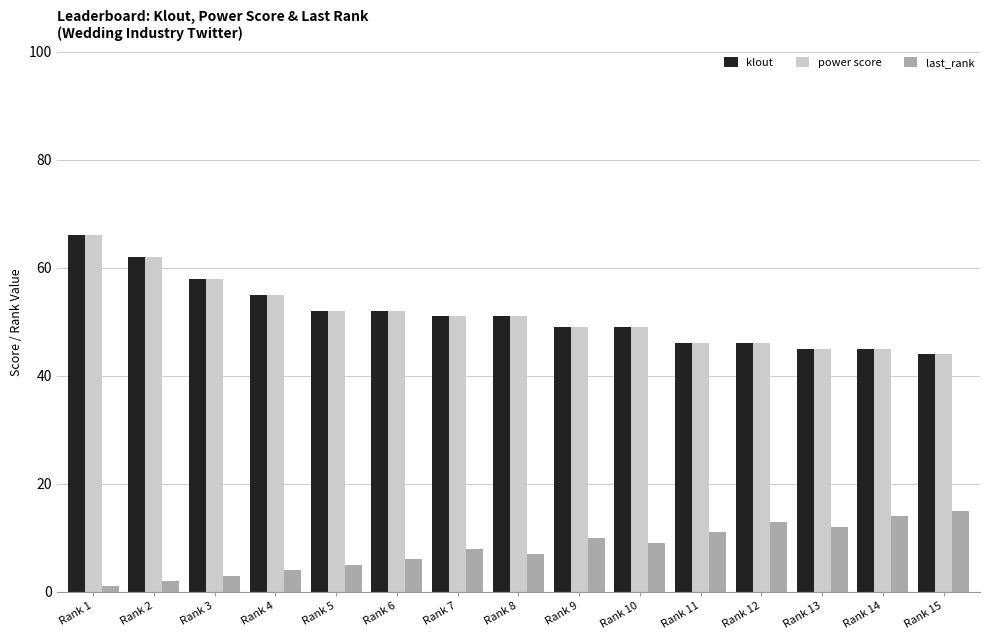

Reading right to left, list all the values displayed in this chart.

klout: Rank 15=44	Rank 14=45	Rank 13=45	Rank 12=46	Rank 11=46	Rank 10=49	Rank 9=49	Rank 8=51	Rank 7=51	Rank 6=52	Rank 5=52	Rank 4=55	Rank 3=58	Rank 2=62	Rank 1=66
power score: Rank 15=44	Rank 14=45	Rank 13=45	Rank 12=46	Rank 11=46	Rank 10=49	Rank 9=49	Rank 8=51	Rank 7=51	Rank 6=52	Rank 5=52	Rank 4=55	Rank 3=58	Rank 2=62	Rank 1=66
last_rank: Rank 15=15	Rank 14=14	Rank 13=12	Rank 12=13	Rank 11=11	Rank 10=9	Rank 9=10	Rank 8=7	Rank 7=8	Rank 6=6	Rank 5=5	Rank 4=4	Rank 3=3	Rank 2=2	Rank 1=1